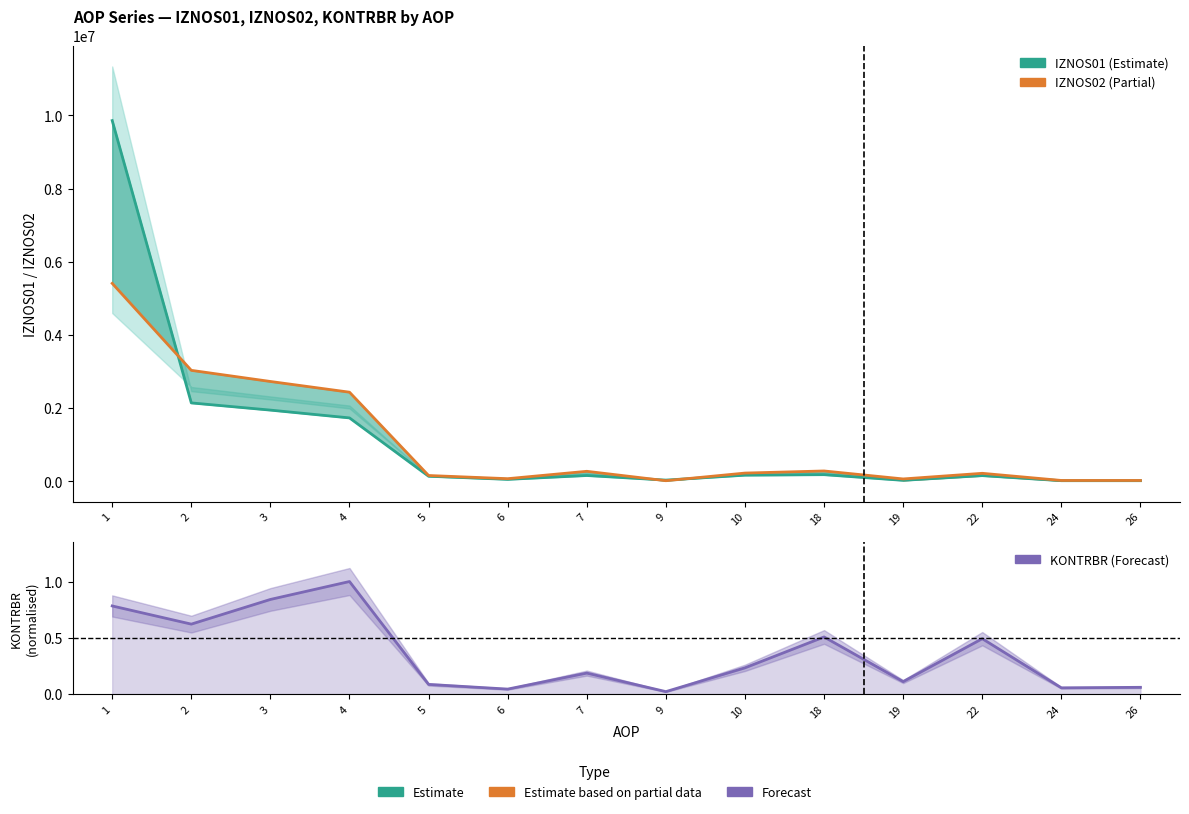

True or false: KONTRBR and IZNOS02 intersect in this chart.

False